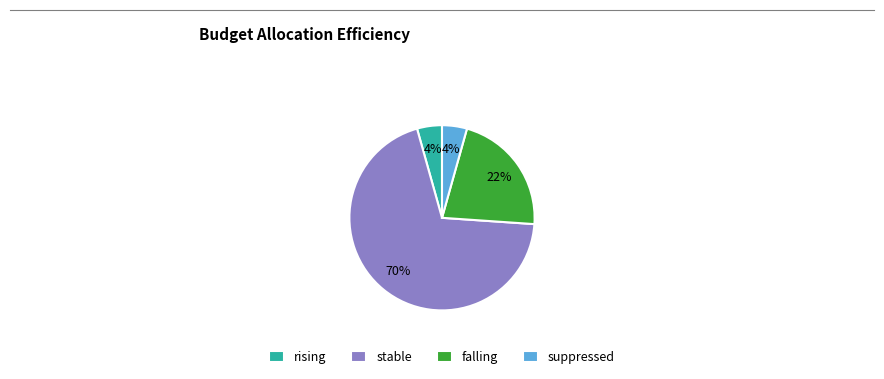

Which has a higher value, suppressed or falling?

falling